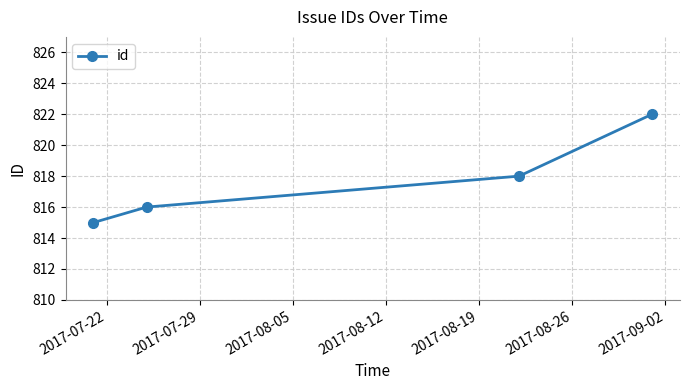

What is the minimum value shown in the chart?

815